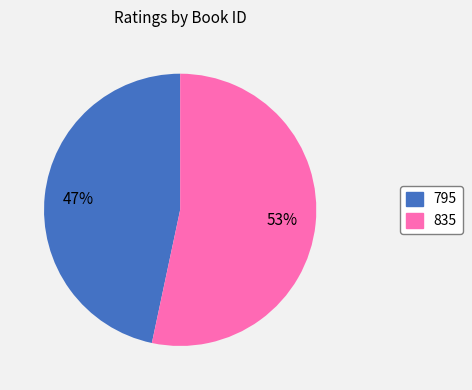

What is the smallest slice in the pie chart?

795